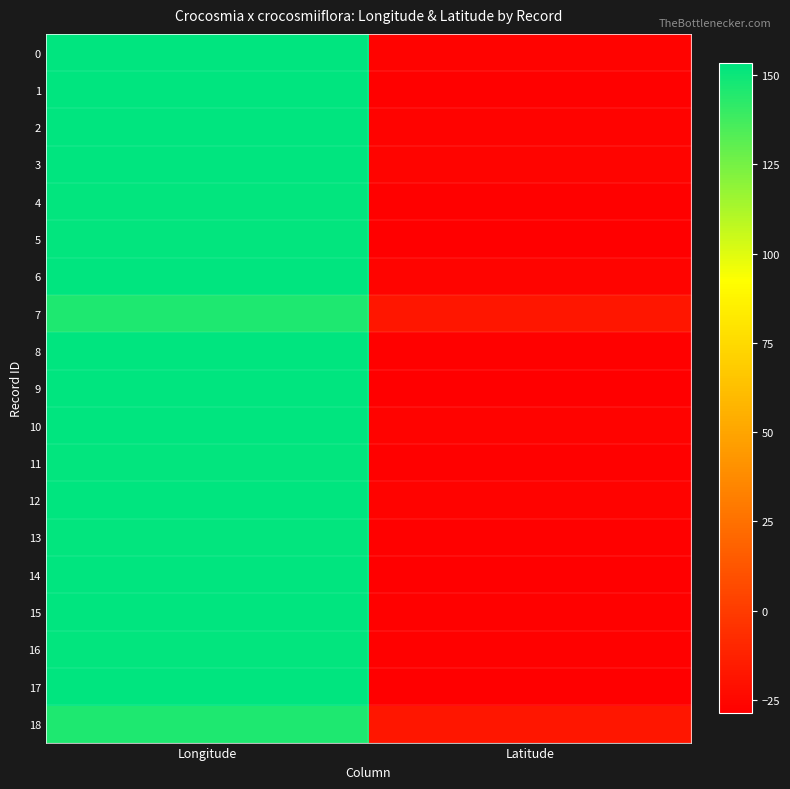

Reading left to right, extract all data points from this chart.

0: Longitude=153.1	Latitude=-26.7
1: Longitude=152.8	Latitude=-27.5
2: Longitude=152.9	Latitude=-26.7
3: Longitude=152.9	Latitude=-26.5
4: Longitude=152.2	Latitude=-27.4
5: Longitude=151.9	Latitude=-28.7
6: Longitude=153.1	Latitude=-26.5
7: Longitude=145.5	Latitude=-17.4
8: Longitude=153.2	Latitude=-27.9
9: Longitude=153.3	Latitude=-28.2
10: Longitude=153.0	Latitude=-26.8
11: Longitude=152.2	Latitude=-27.3
12: Longitude=153.0	Latitude=-26.7
13: Longitude=152.2	Latitude=-27.3
14: Longitude=153.3	Latitude=-28.0
15: Longitude=153.0	Latitude=-27.4
16: Longitude=152.1	Latitude=-27.3
17: Longitude=153.3	Latitude=-28.2
18: Longitude=145.5	Latitude=-17.5